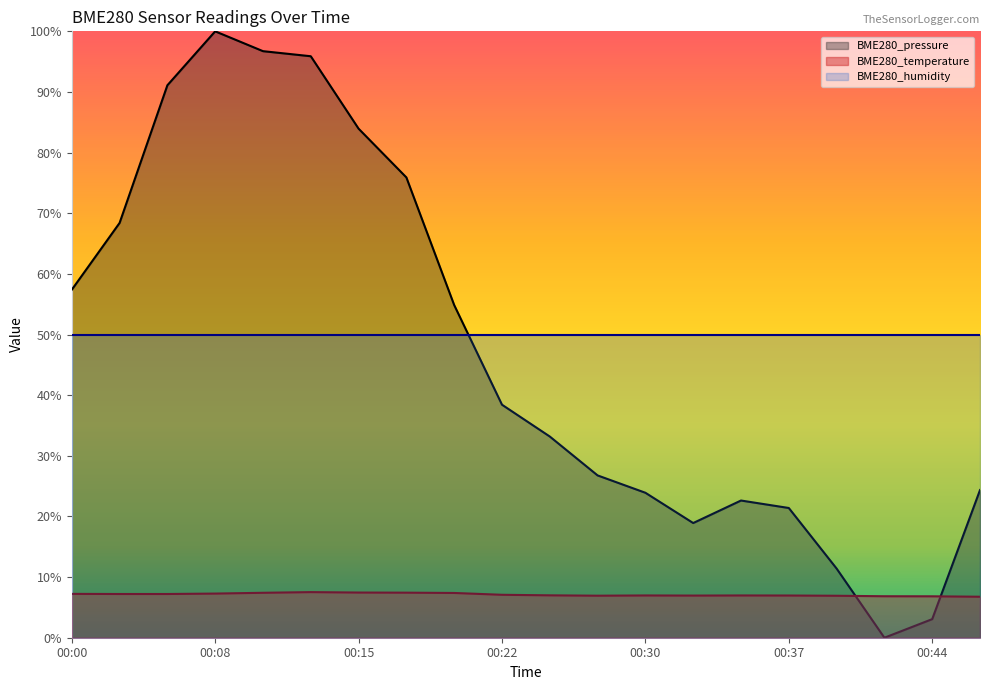

Where does the BME280_temperature series first go above 7?

00:00